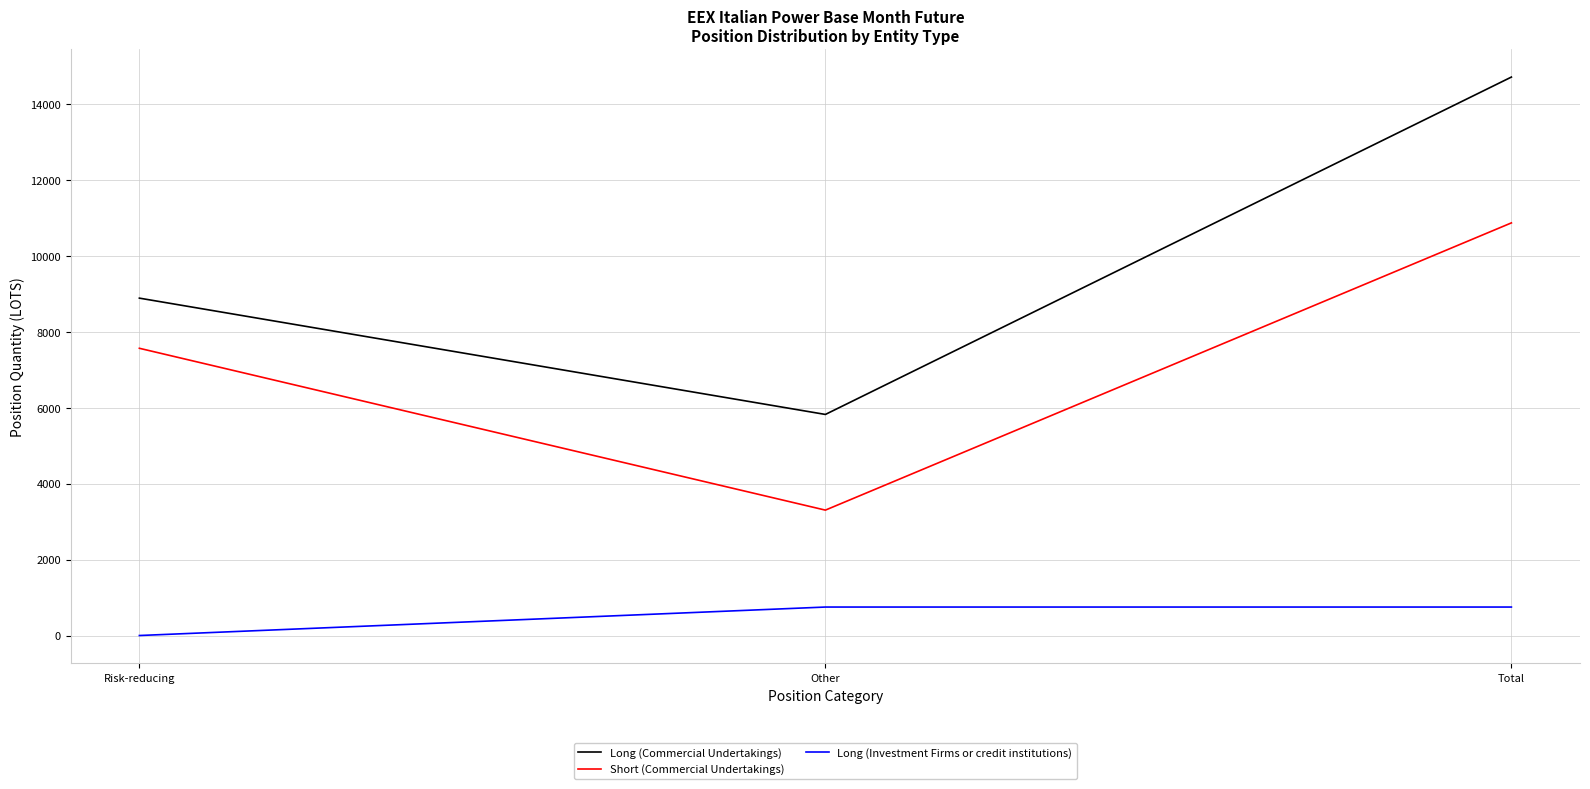

What are all the series names shown in the legend?

Long (Commercial Undertakings), Short (Commercial Undertakings), Long (Investment Firms or credit institutions)